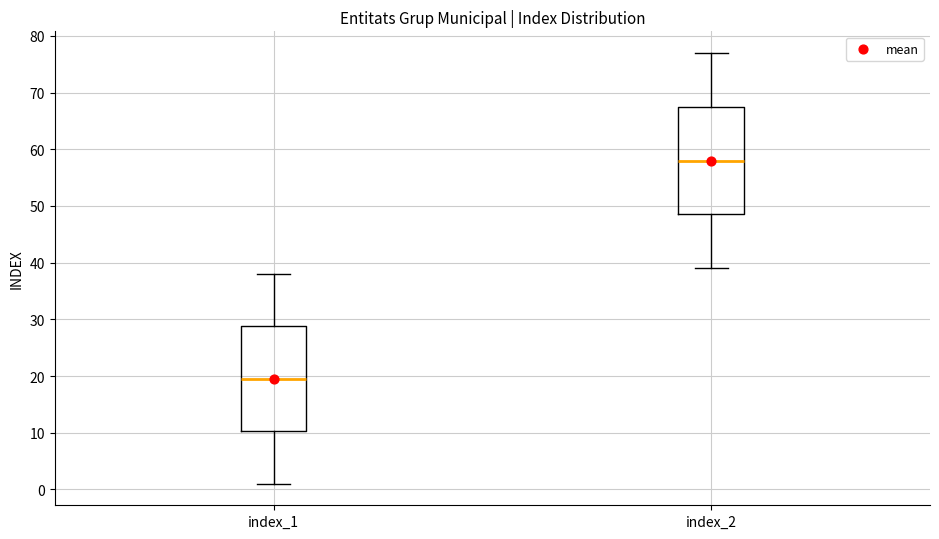

Where does the lower whisker of the box for index_2 end on the y-axis? The values are not printed on the chart, so give them approximately, as read against the axis.

39